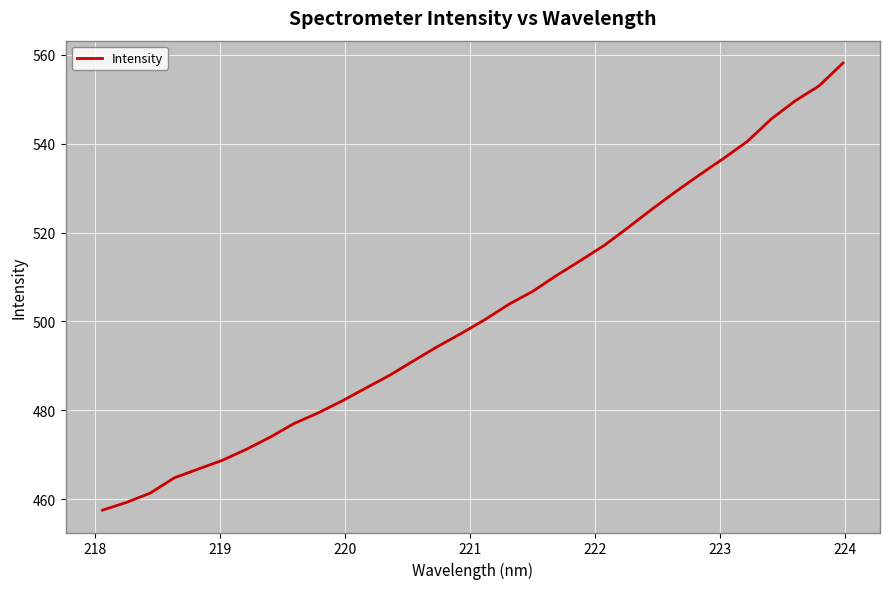

What is the minimum value shown in the chart?

457.6